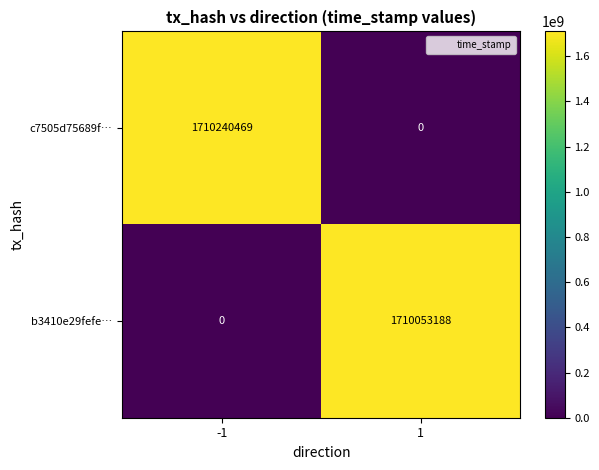

Count the number of data series in this chart.

2